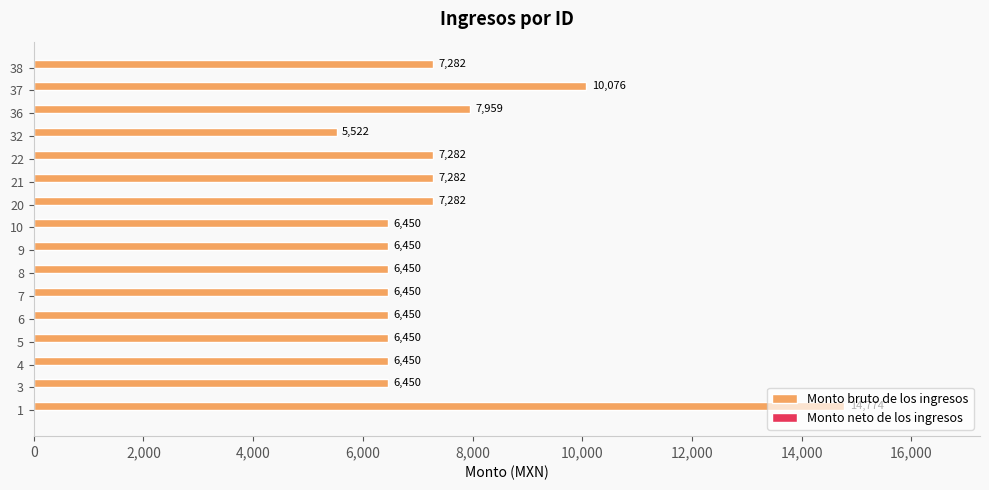

Read the value at 3, to the nearest 10.

6450